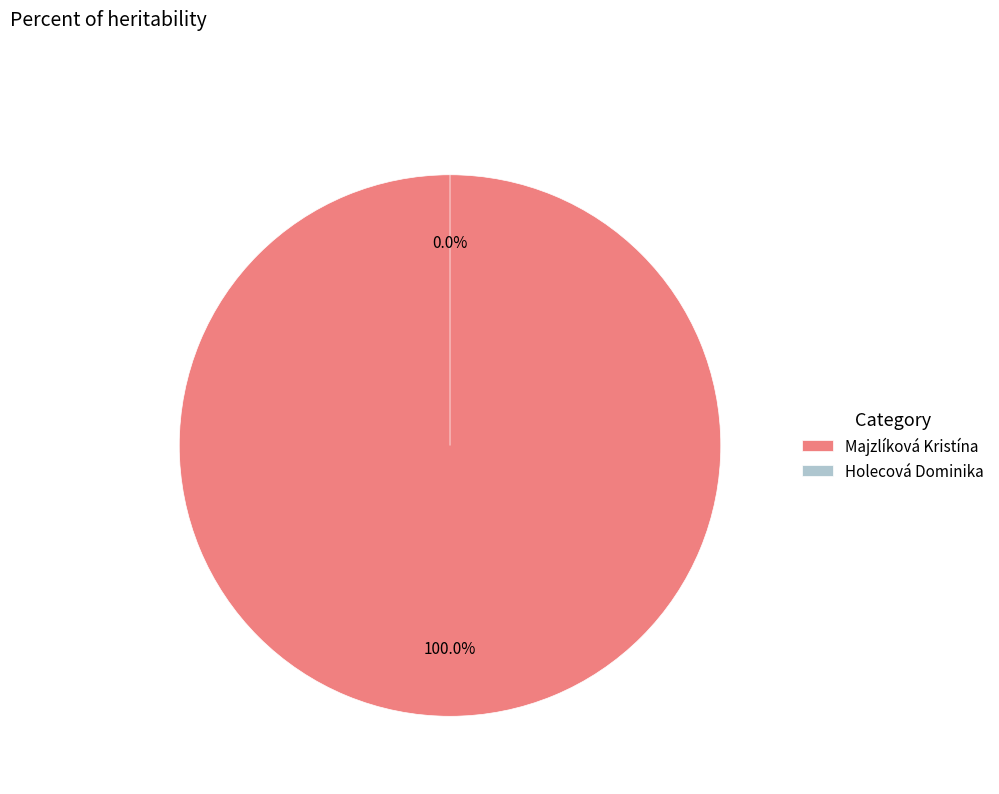

Is it true that Majzlíková Kristína is 100% of the pie?

True